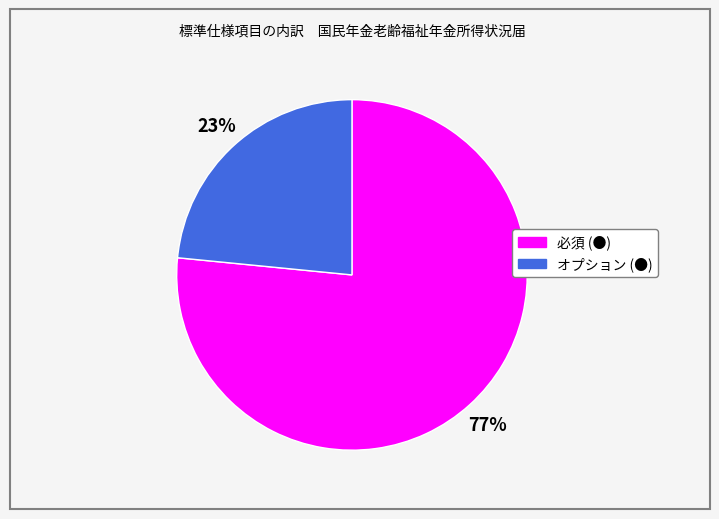

What is the ratio of the value at 必須 (●) to the value at オプション (●)?

3.3